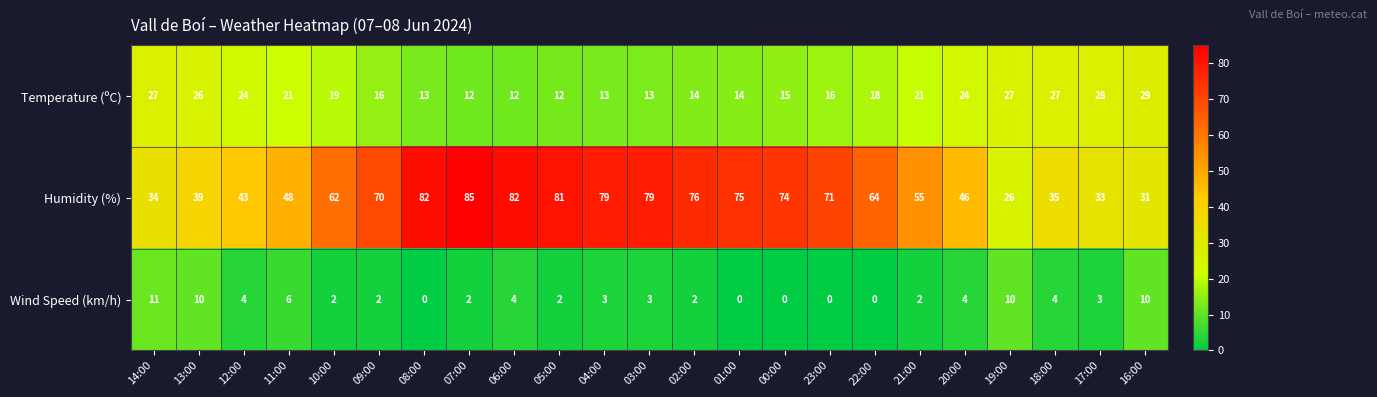

Is the value of Humidity (%) at 09:00 greater than the value of Wind Speed (km/h) at 23:00?

Yes